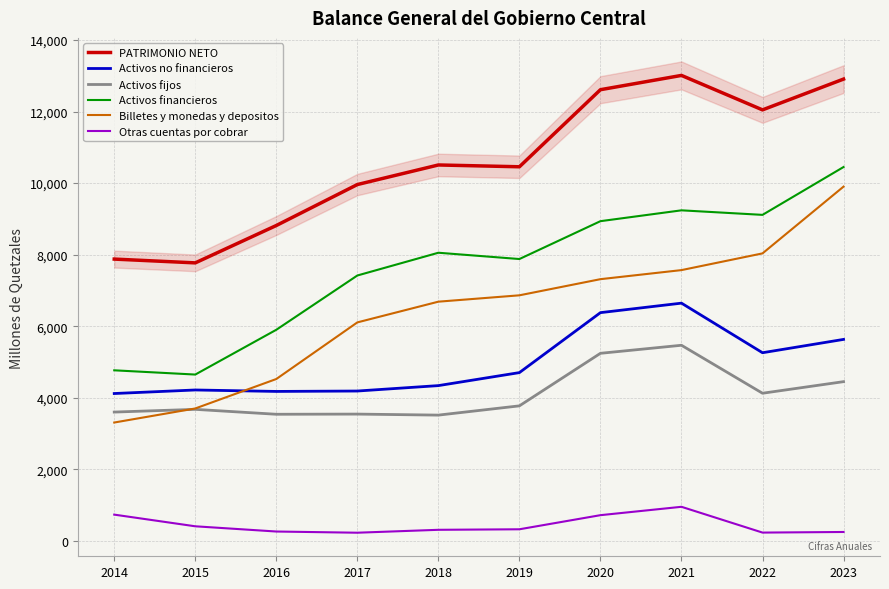

Reading left to right, extract all data points from this chart.

PATRIMONIO NETO: 7876.7	7770.9	8815.4	9959.8	10507.0	10456.6	12610.7	13009.8	12046.9	12907.4
Activos no financieros: 4119.6	4218.6	4178.1	4189.4	4340.8	4704.2	6380.0	6645.3	5259.6	5632.0
Activos fijos: 3601.2	3677.1	3539.9	3544.7	3516.2	3775.0	5243.6	5468.3	4127.5	4451.2
Activos financieros: 4768.3	4649.7	5901.4	7417.9	8054.1	7878.3	8936.4	9239.4	9112.6	10449.5
Billetes y monedas y depositos: 3309.1	3702.1	4525.3	6107.5	6686.5	6864.3	7315.4	7568.9	8035.9	9901.9
Otras cuentas por cobrar: 735.1	409.0	263.0	229.6	310.8	325.6	719.9	953.8	233.3	250.0